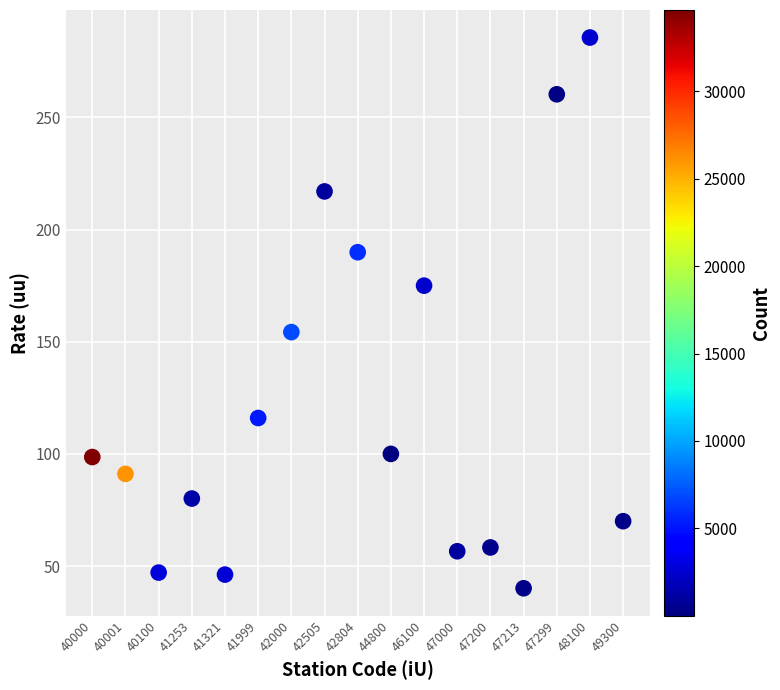

What Y value in the scatter plot is closest to 162?

154.3